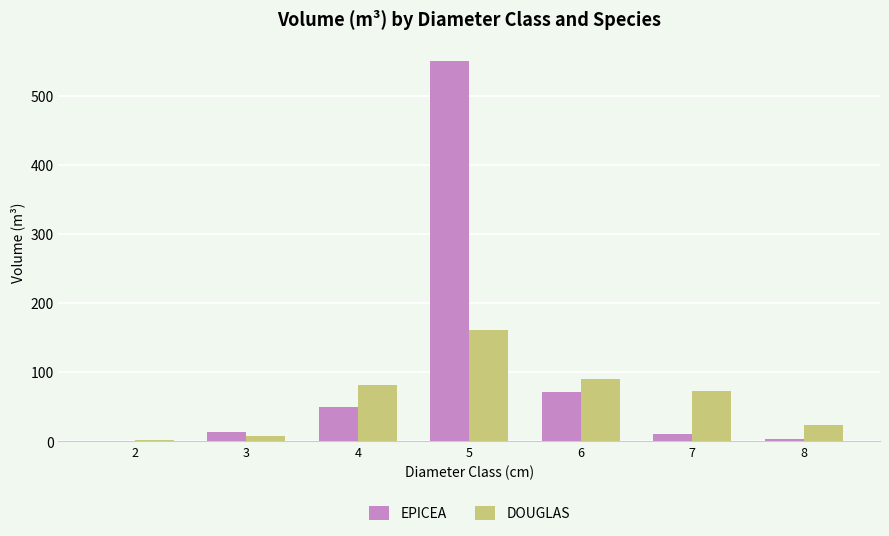

Reading left to right, transcribe all the data shown in this chart.

EPICEA: 0.3	13.9	49.0	550.5	71.8	11.0	3.6
DOUGLAS: 1.4	8.1	81.0	160.6	89.7	73.0	22.9